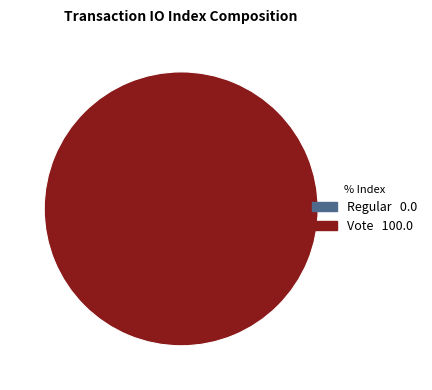

Rank the categories by value from lowest to highest.

Regular (index 0), Vote (index 2)